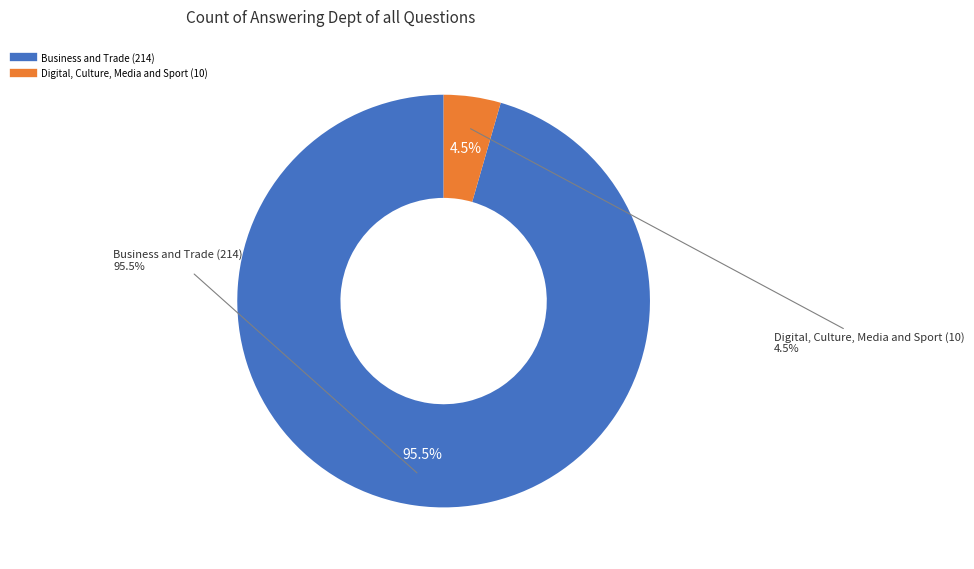

What is the smallest slice in the pie chart?

Digital, Culture, Media and Sport (10)